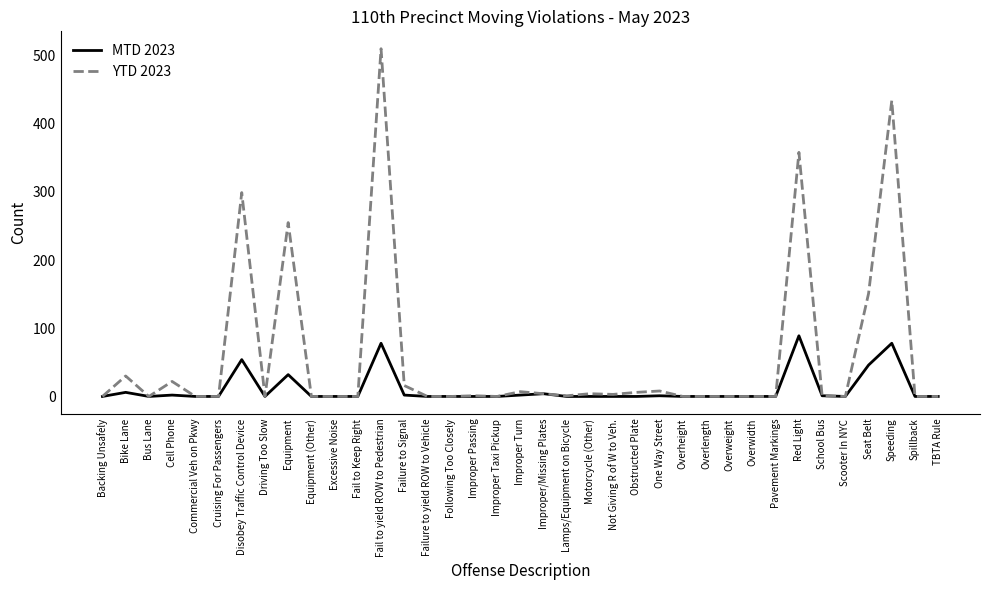

Is it true that MTD 2023 equals 57 at Bus Lane?

False